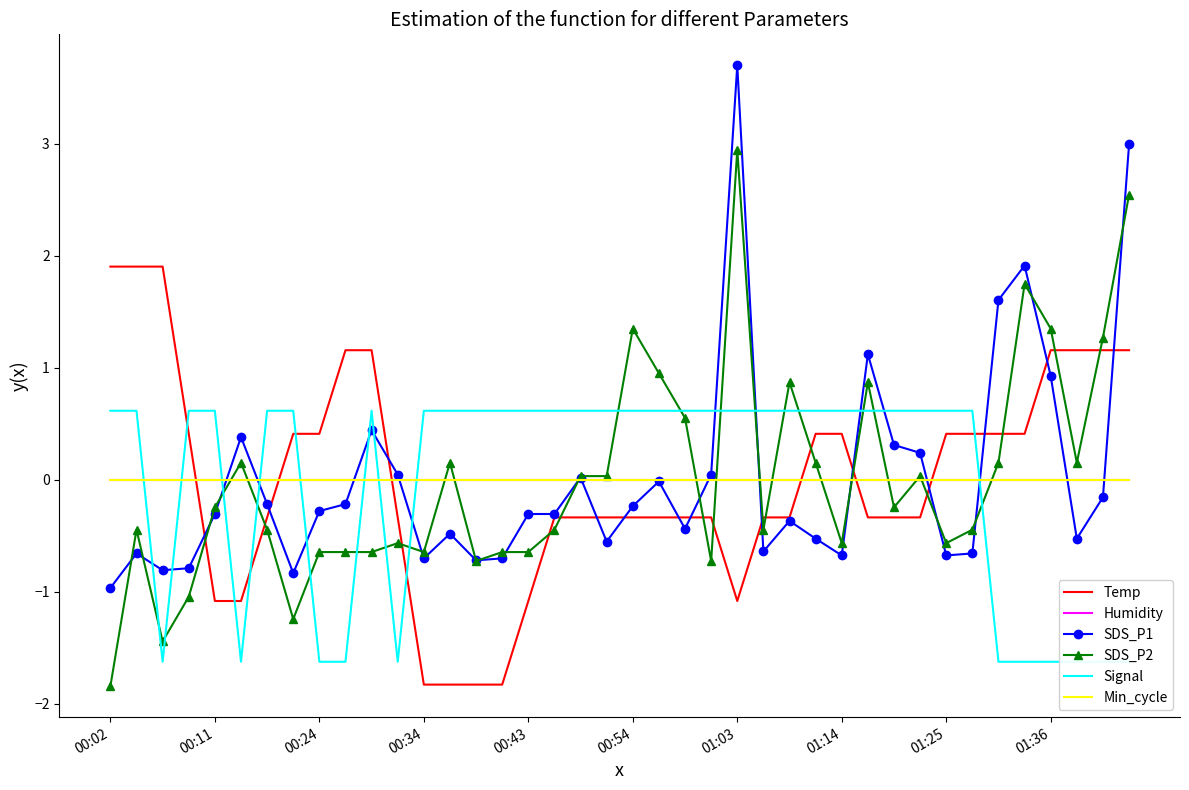

How many data points does each series have?

40